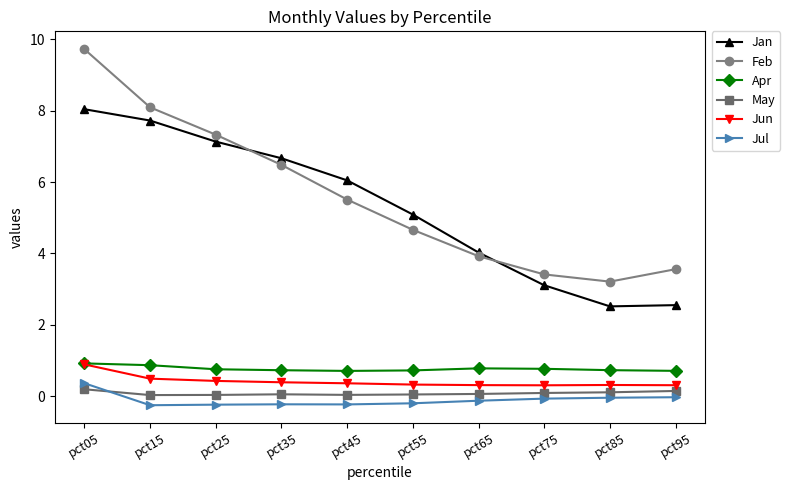

What is the difference between the maximum and minimum values in the Jun series?

0.6